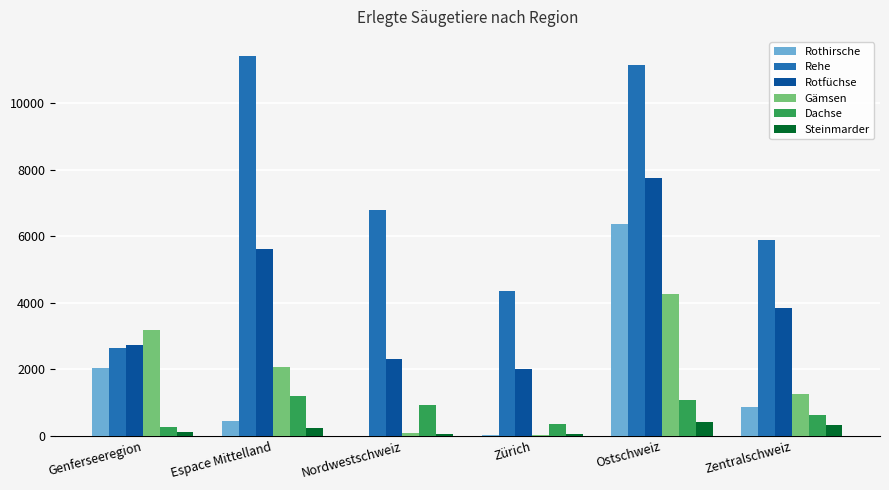

True or false: Rothirsche has a value of 6365 at Ostschweiz.

True